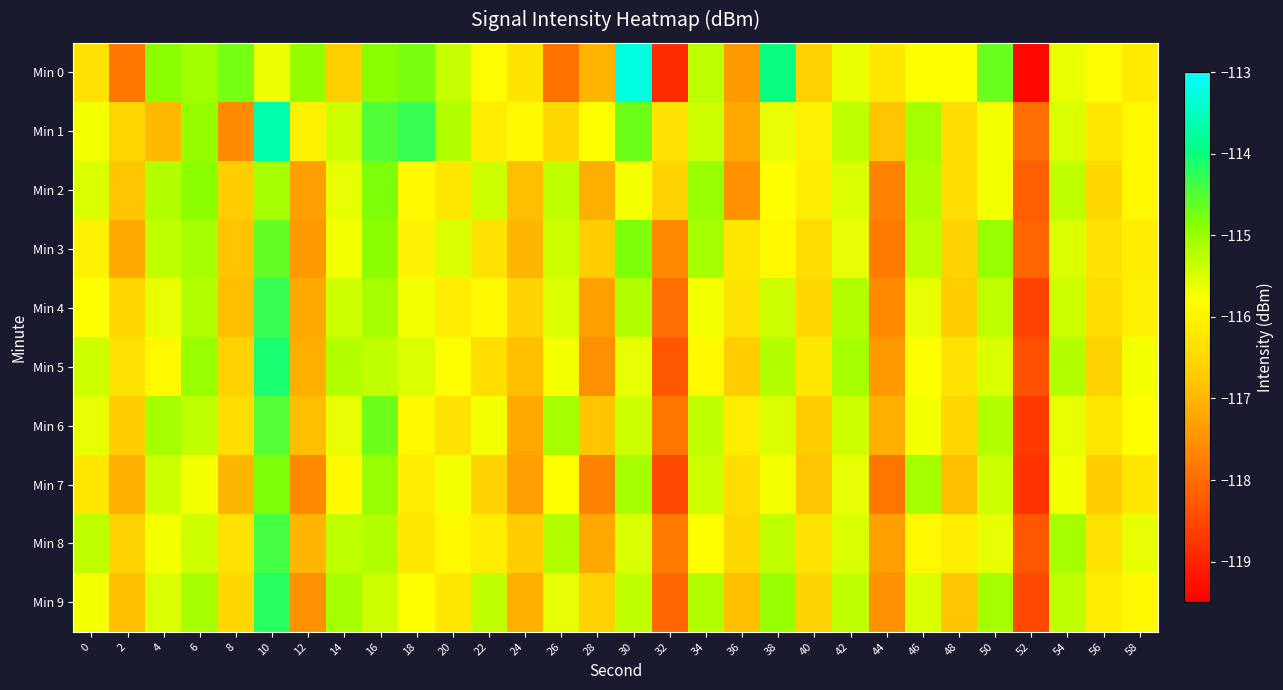

Reading left to right, extract all data points from this chart.

Min 0: 0=-116.3	2=-117.9	4=-114.9	6=-115.1	8=-114.7	10=-115.7	12=-115.0	14=-116.7	16=-114.9	18=-114.8	20=-115.3	22=-115.9	24=-116.3	26=-117.9	28=-117.0	30=-113.3	32=-118.9	34=-115.3	36=-117.4	38=-114.0	40=-116.6	42=-115.6	44=-116.2	46=-115.8	48=-115.8	50=-114.7	52=-119.4	54=-115.6	56=-115.8	58=-116.1
Min 1: 0=-115.7	2=-116.5	4=-117.0	6=-115.0	8=-117.6	10=-113.7	12=-116.0	14=-115.4	16=-114.5	18=-114.3	20=-115.2	22=-116.1	24=-115.9	26=-116.5	28=-115.8	30=-114.7	32=-116.3	34=-115.4	36=-117.2	38=-115.6	40=-116.0	42=-115.3	44=-116.8	46=-115.1	48=-116.4	50=-115.7	52=-118.0	54=-115.5	56=-116.2	58=-115.9
Min 2: 0=-115.5	2=-116.8	4=-115.2	6=-114.9	8=-116.7	10=-115.1	12=-117.3	14=-115.6	16=-114.8	18=-115.9	20=-116.2	22=-115.4	24=-116.9	26=-115.3	28=-117.1	30=-115.7	32=-116.6	34=-115.0	36=-117.5	38=-115.8	40=-116.1	42=-115.5	44=-117.7	46=-115.2	48=-116.4	50=-115.7	52=-118.2	54=-115.3	56=-116.5	58=-115.9
Min 3: 0=-116.0	2=-117.2	4=-115.3	6=-115.1	8=-116.8	10=-114.6	12=-117.4	14=-115.7	16=-114.9	18=-116.0	20=-115.5	22=-116.3	24=-117.0	26=-115.4	28=-116.7	30=-114.8	32=-117.6	34=-115.1	36=-116.2	38=-115.9	40=-116.4	42=-115.6	44=-117.8	46=-115.3	48=-116.6	50=-115.0	52=-118.1	54=-115.5	56=-116.3	58=-116.1
Min 4: 0=-115.8	2=-116.5	4=-115.6	6=-115.2	8=-116.9	10=-114.3	12=-117.2	14=-115.4	16=-115.1	18=-115.7	20=-116.1	22=-115.9	24=-116.6	26=-115.5	28=-117.3	30=-115.2	32=-118.0	34=-115.7	36=-116.3	38=-115.4	40=-116.5	42=-115.2	44=-117.6	46=-115.6	48=-116.7	50=-115.3	52=-118.6	54=-115.4	56=-116.4	58=-116.0
Min 5: 0=-115.4	2=-116.3	4=-115.9	6=-115.0	8=-116.6	10=-114.1	12=-117.1	14=-115.2	16=-115.3	18=-115.5	20=-115.8	22=-116.4	24=-116.9	26=-115.7	28=-117.5	30=-115.6	32=-118.3	34=-115.9	36=-116.7	38=-115.2	40=-116.2	42=-115.1	44=-117.4	46=-115.8	48=-116.3	50=-115.5	52=-118.4	54=-115.2	56=-116.6	58=-115.7
Min 6: 0=-115.6	2=-116.7	4=-115.1	6=-115.3	8=-116.4	10=-114.5	12=-116.9	14=-115.6	16=-114.7	18=-115.9	20=-116.3	22=-115.7	24=-117.2	26=-115.1	28=-116.8	30=-115.4	32=-117.9	34=-115.3	36=-116.1	38=-115.5	40=-116.7	42=-115.4	44=-117.1	46=-115.7	48=-116.5	50=-115.2	52=-118.7	54=-115.6	56=-116.2	58=-115.8
Min 7: 0=-116.2	2=-117.1	4=-115.4	6=-115.7	8=-117.0	10=-114.8	12=-117.6	14=-115.9	16=-115.0	18=-116.1	20=-115.7	22=-116.6	24=-117.3	26=-115.8	28=-117.7	30=-115.1	32=-118.5	34=-115.4	36=-116.4	38=-115.7	40=-116.8	42=-115.6	44=-117.9	46=-115.1	48=-116.9	50=-115.4	52=-118.8	54=-115.7	56=-116.7	58=-116.2
Min 8: 0=-115.3	2=-116.6	4=-115.7	6=-115.4	8=-116.3	10=-114.4	12=-117.0	14=-115.3	16=-115.2	18=-116.2	20=-115.9	22=-116.1	24=-116.7	26=-115.2	28=-117.2	30=-115.5	32=-117.8	34=-115.8	36=-116.5	38=-115.3	40=-116.3	42=-115.5	44=-117.3	46=-115.9	48=-116.1	50=-115.6	52=-118.3	54=-115.1	56=-116.3	58=-115.6
Min 9: 0=-115.7	2=-116.9	4=-115.5	6=-115.1	8=-116.5	10=-114.2	12=-117.5	14=-115.1	16=-115.4	18=-115.8	20=-116.2	22=-115.3	24=-117.1	26=-115.6	28=-116.6	30=-115.3	32=-118.1	34=-115.2	36=-116.9	38=-115.0	40=-116.6	42=-115.3	44=-117.5	46=-115.5	48=-116.8	50=-115.1	52=-118.5	54=-115.3	56=-116.1	58=-115.9